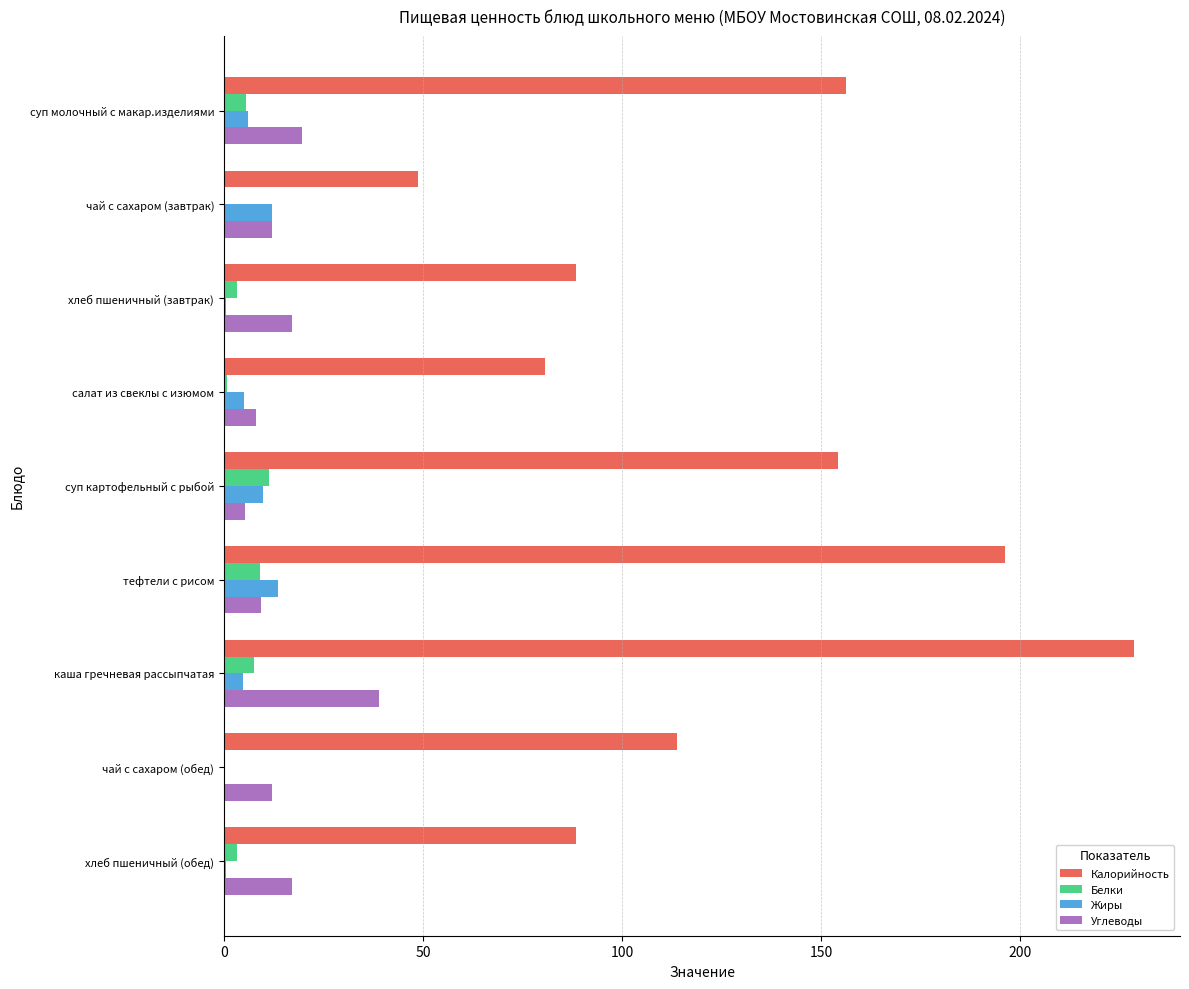

Is it true that Белки equals 7.6 at каша гречневая рассыпчатая?

True